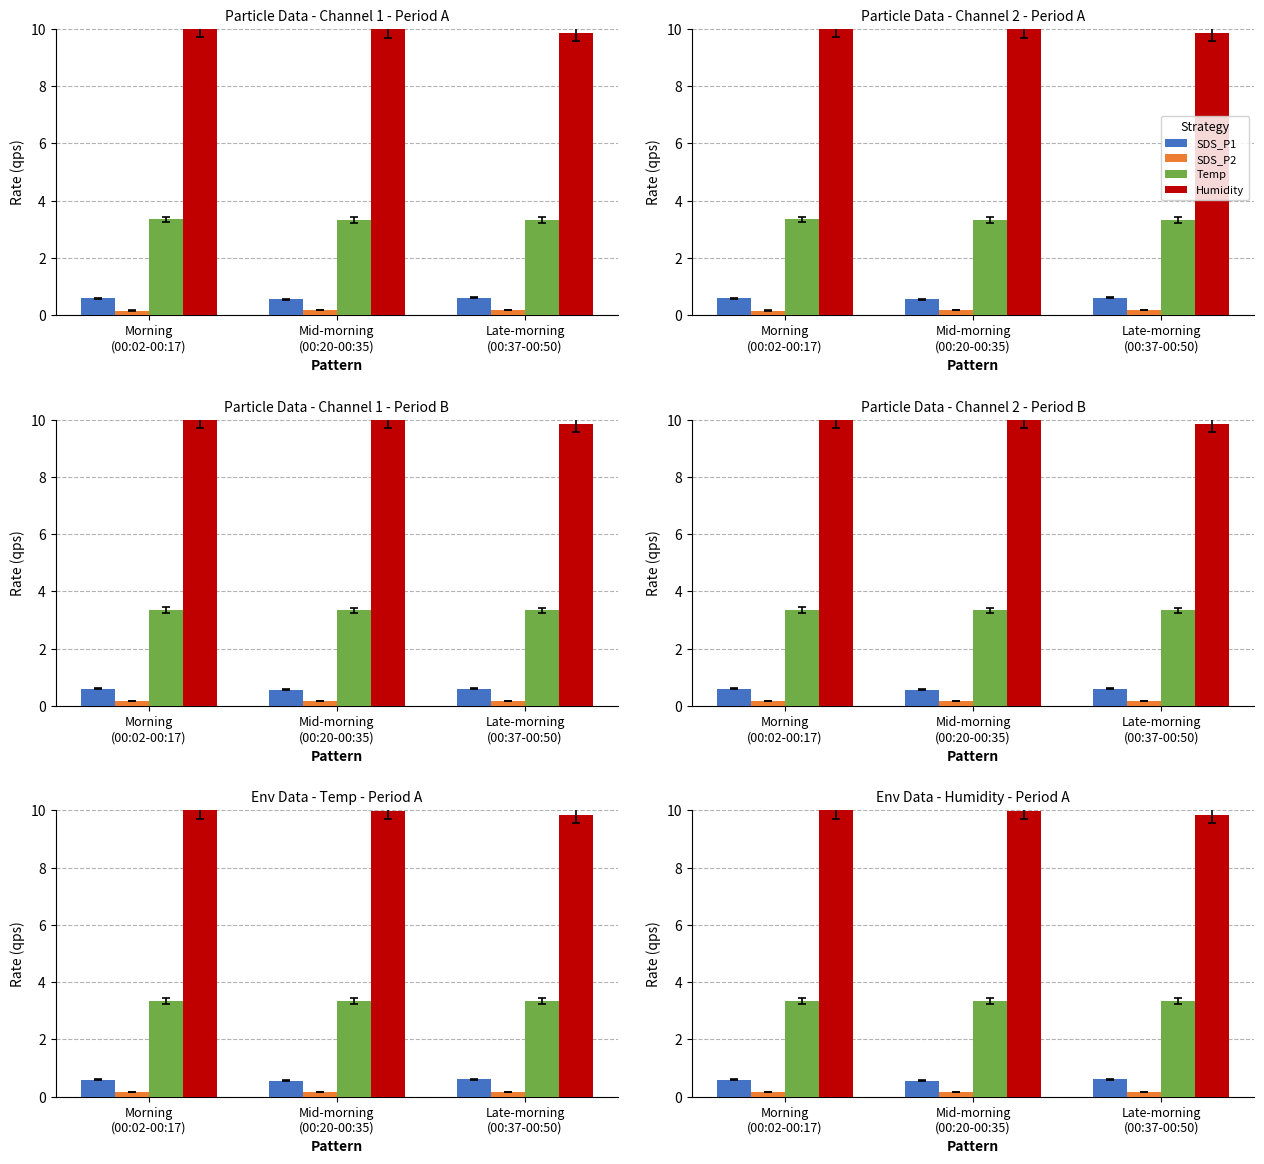

Is the value of SDS_P1 at Late-morning
(00:37-00:50) greater than the value of SDS_P2 at Morning
(00:02-00:17)?

Yes